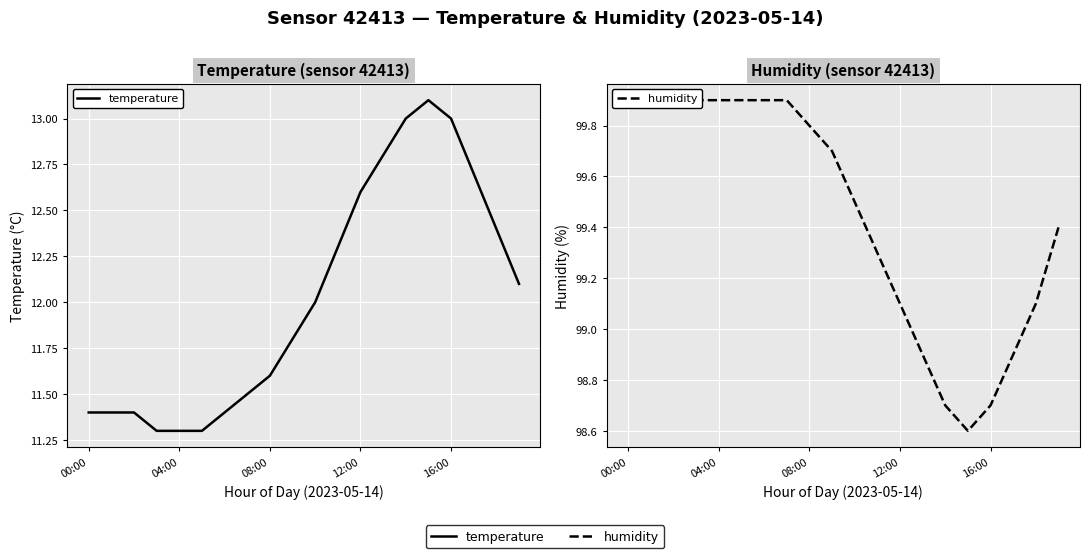

What is the sum of all temperature values?

240.4